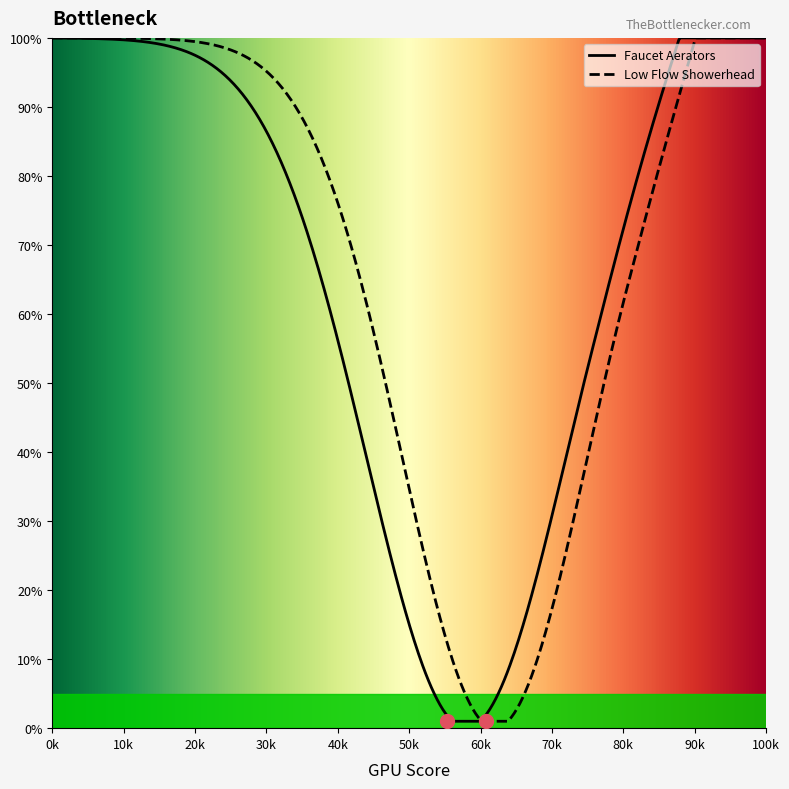

Is this an area chart (filled region under the line)?

No